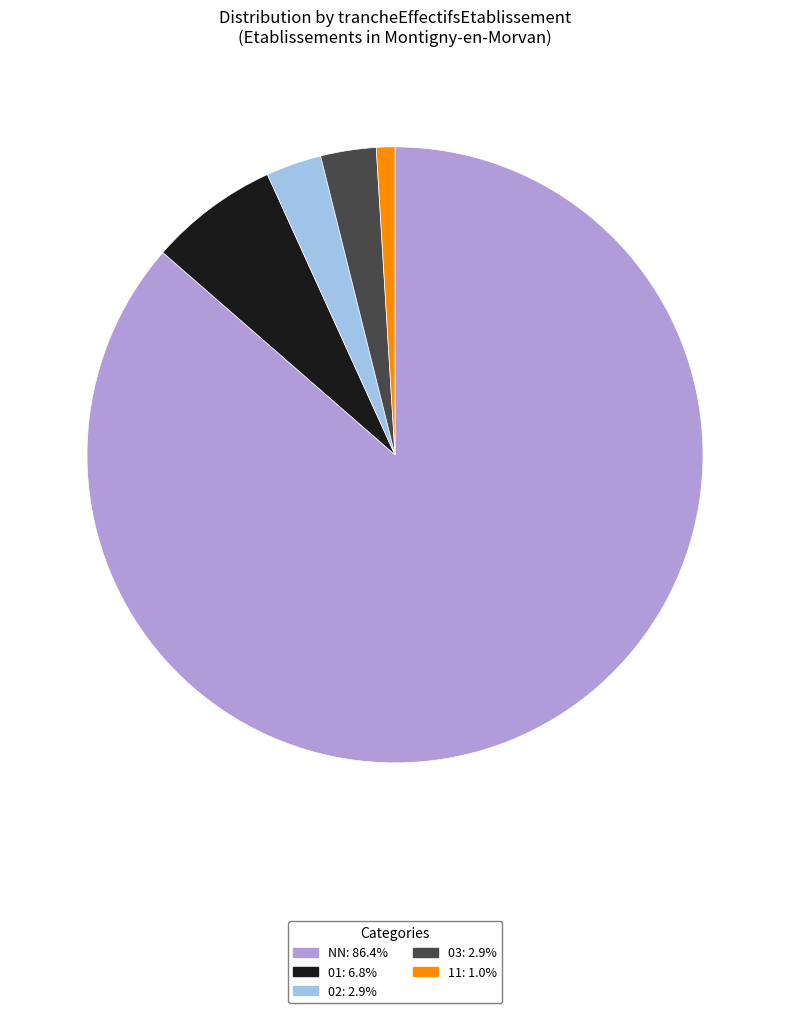

Which category has the biggest portion of the pie?

NN